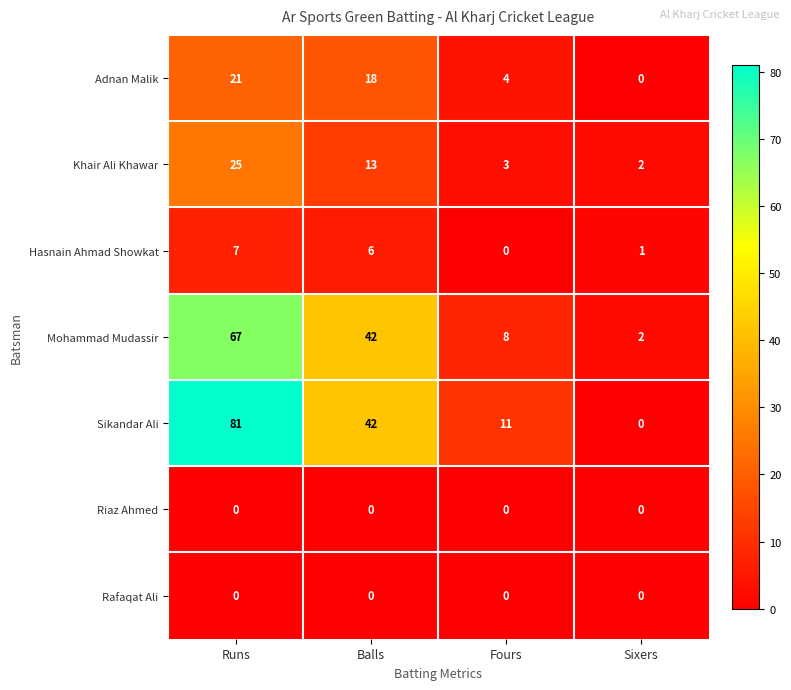

Which series has the largest range (max minus min)?

Sikandar Ali